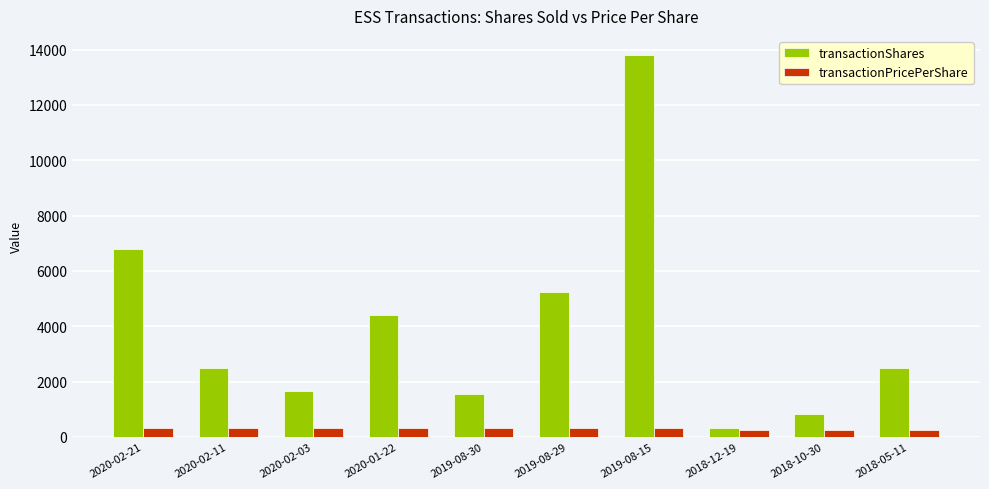

Which series has the widest spread of values?

transactionShares